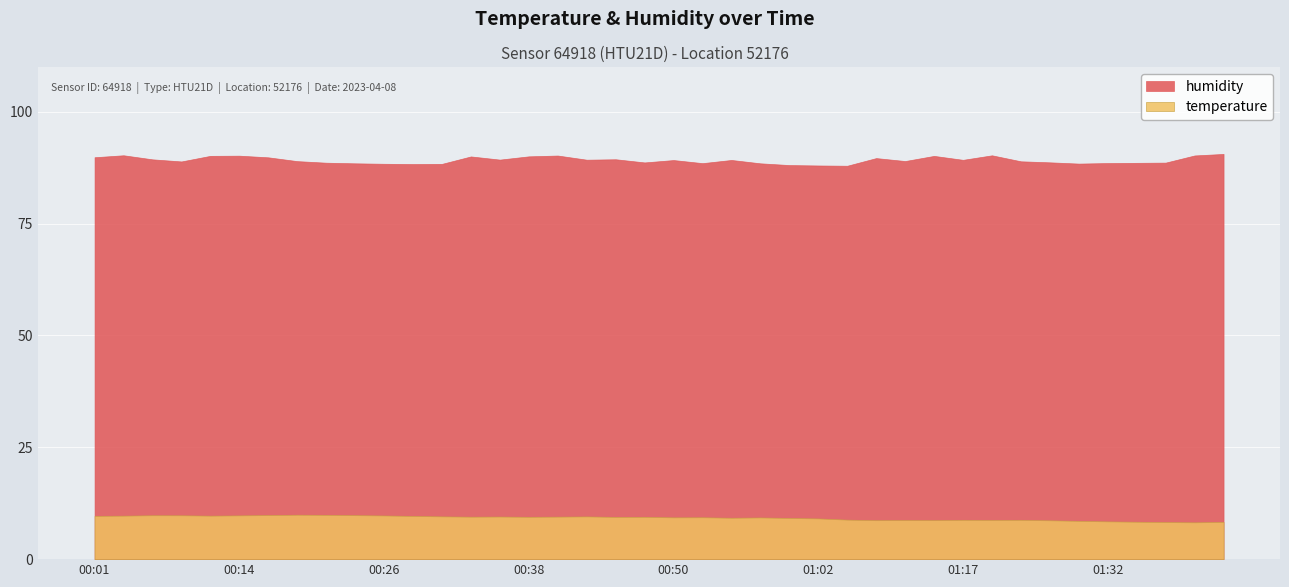

Rank the categories by temperature value from lowest to highest.

01:40, 01:37, 01:42, 01:35, 01:32, 01:30, 01:27, 01:10, 01:15, 01:13, 01:20, 01:17, 01:25, 01:08, 01:02, 01:00, 00:55, 00:57, 00:50, 00:53, 00:45, 00:38, 00:48, 00:33, 00:40, 00:36, 00:43, 00:31, 00:28, 00:01, 00:04, 00:11, 00:26, 00:14, 00:09, 00:06, 00:23, 00:16, 00:21, 00:18